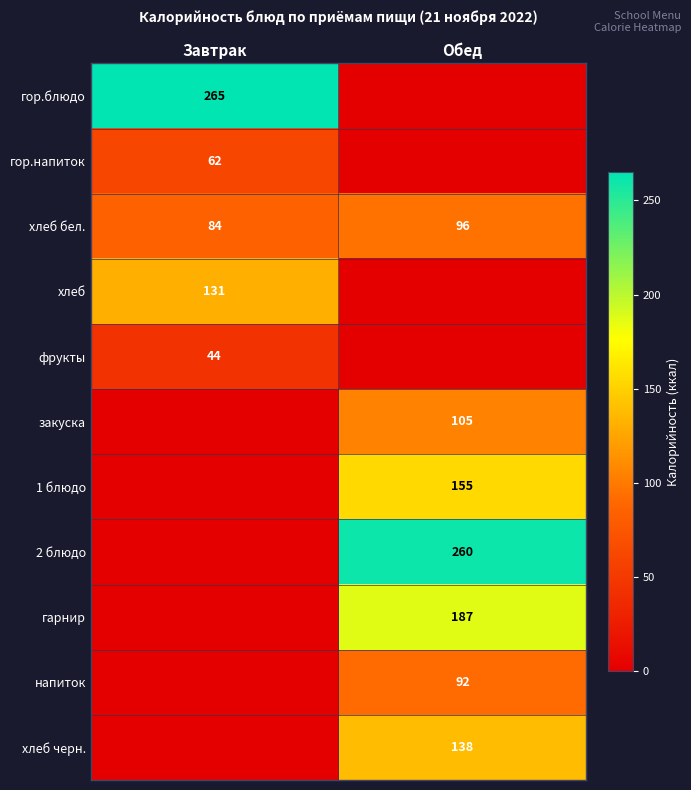

At which category is the sum across all series the highest?

Обед